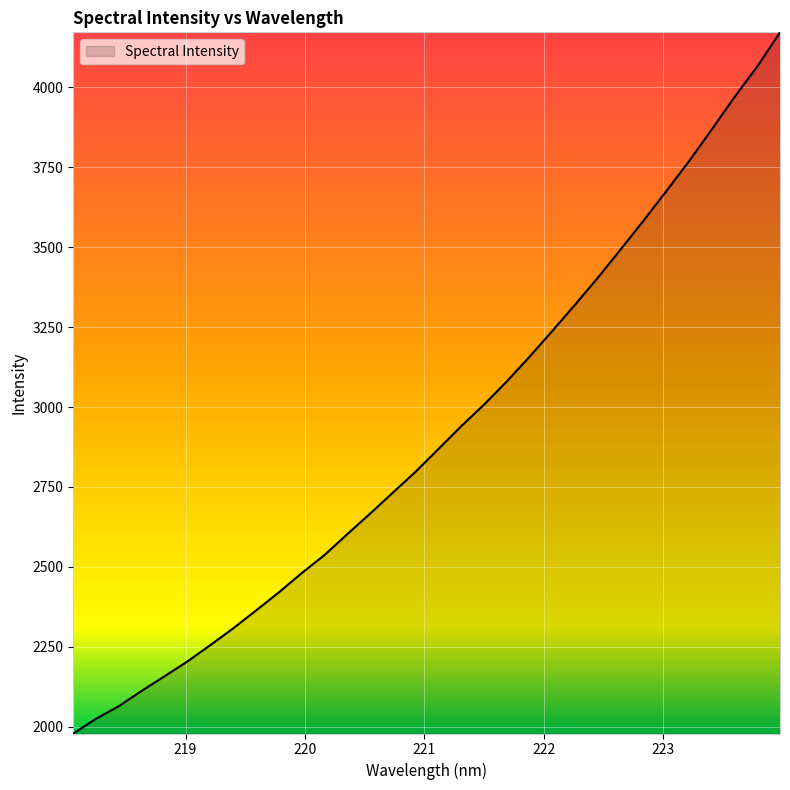

What is the greatest value displayed?

4172.4